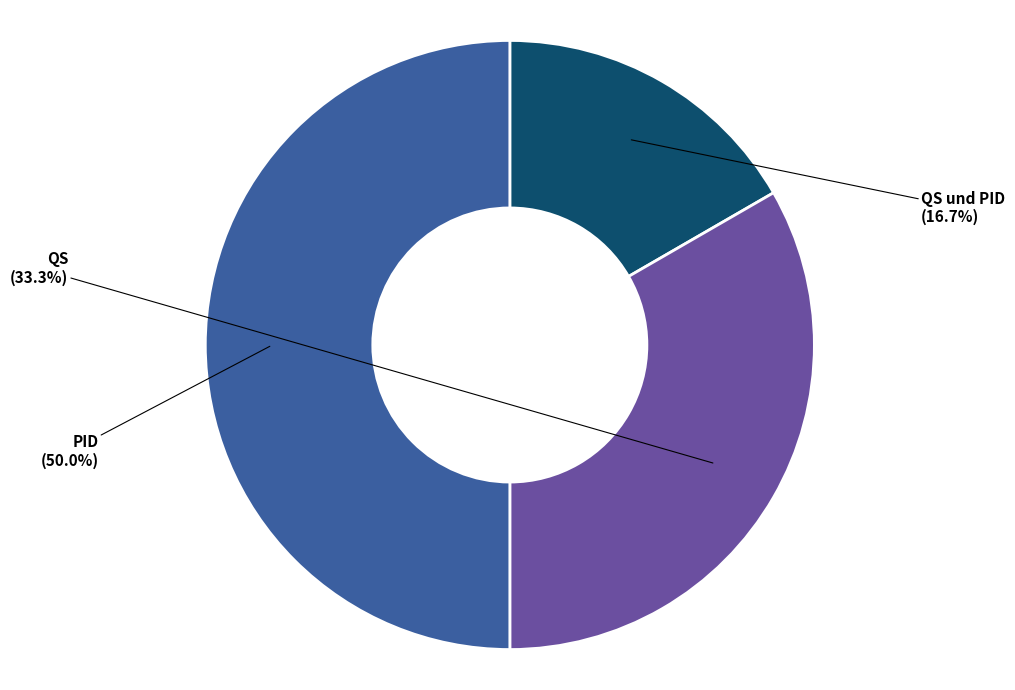

To the nearest percent, what is the difference between the largest and smallest slice percentages?

33%